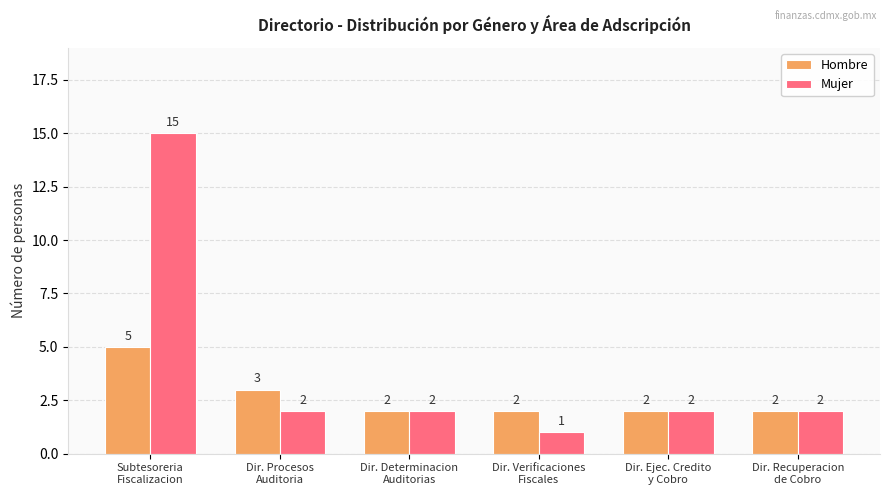

Is it true that Hombre equals 2 at Dir. Determinacion
Auditorias?

True